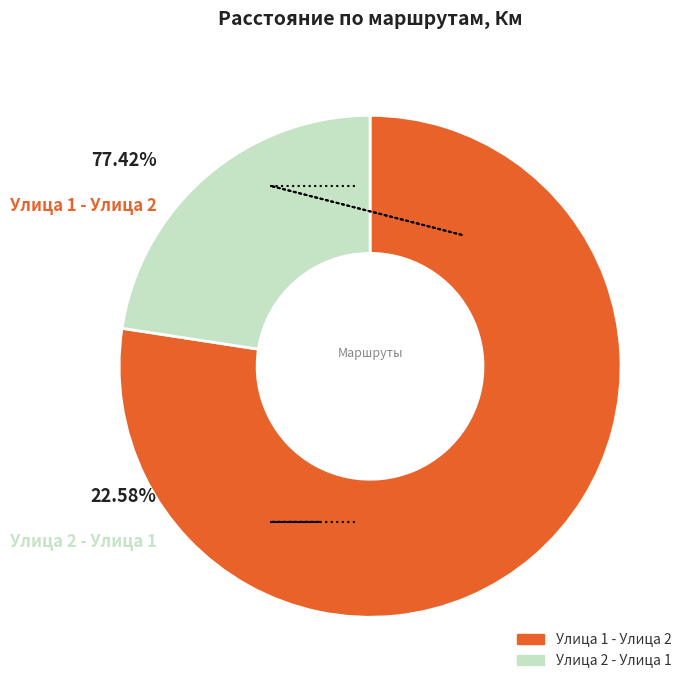

Is the sum of Улица 1 - Улица 2 and Улица 2 - Улица 1 greater than half?

Yes